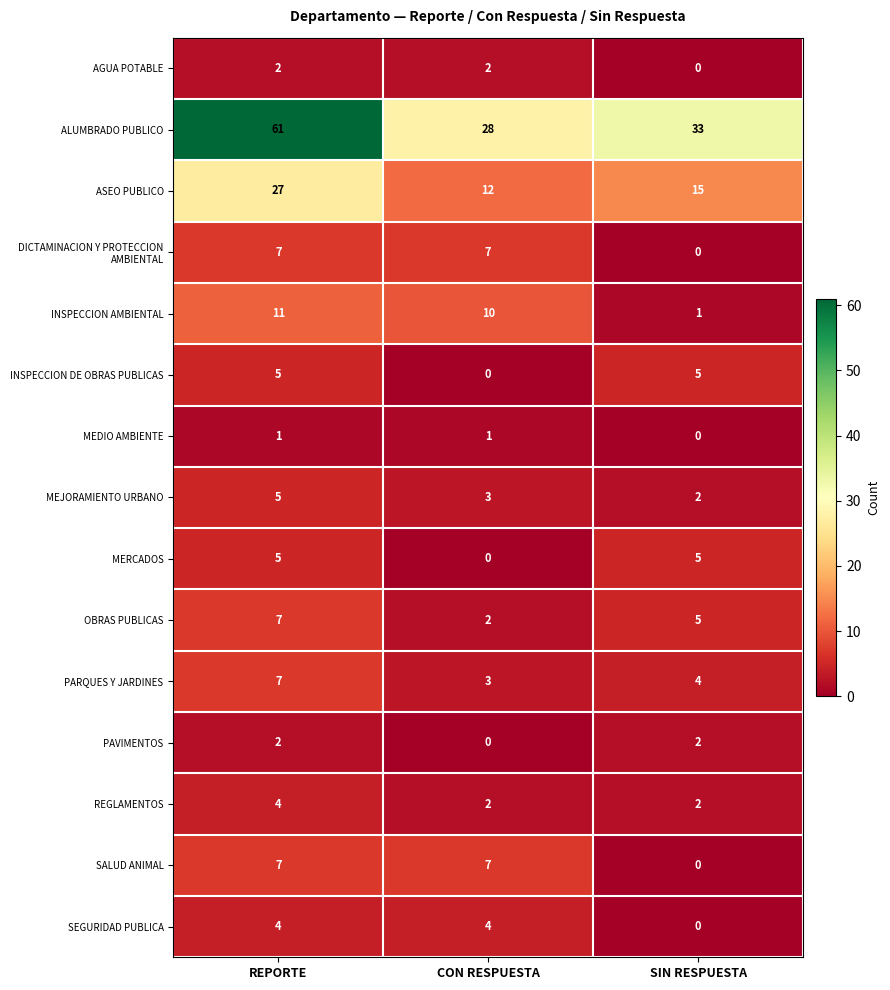

At how many categories does at least one series exceed 8?

3